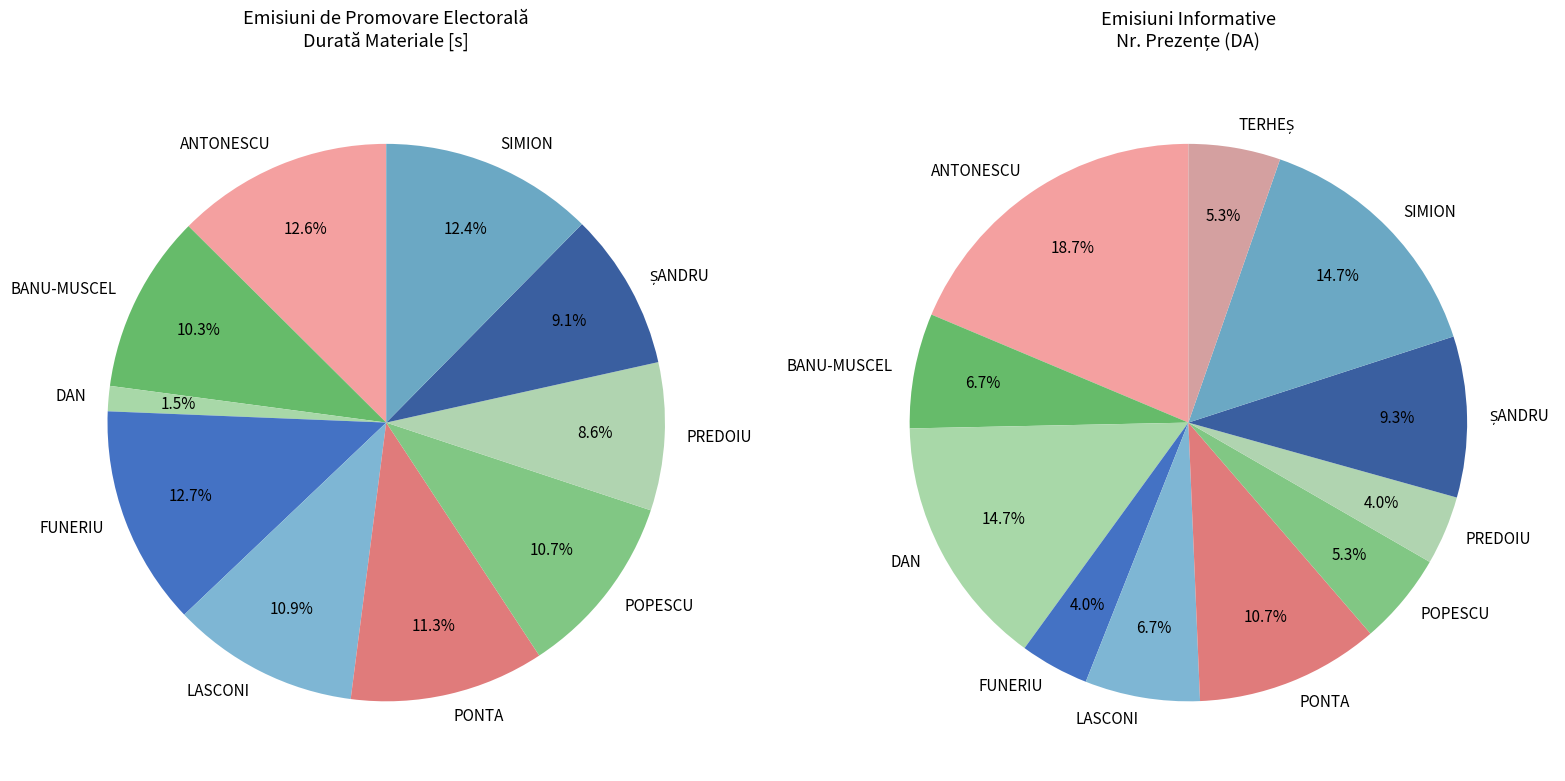

Count the number of slices in the pie.

11